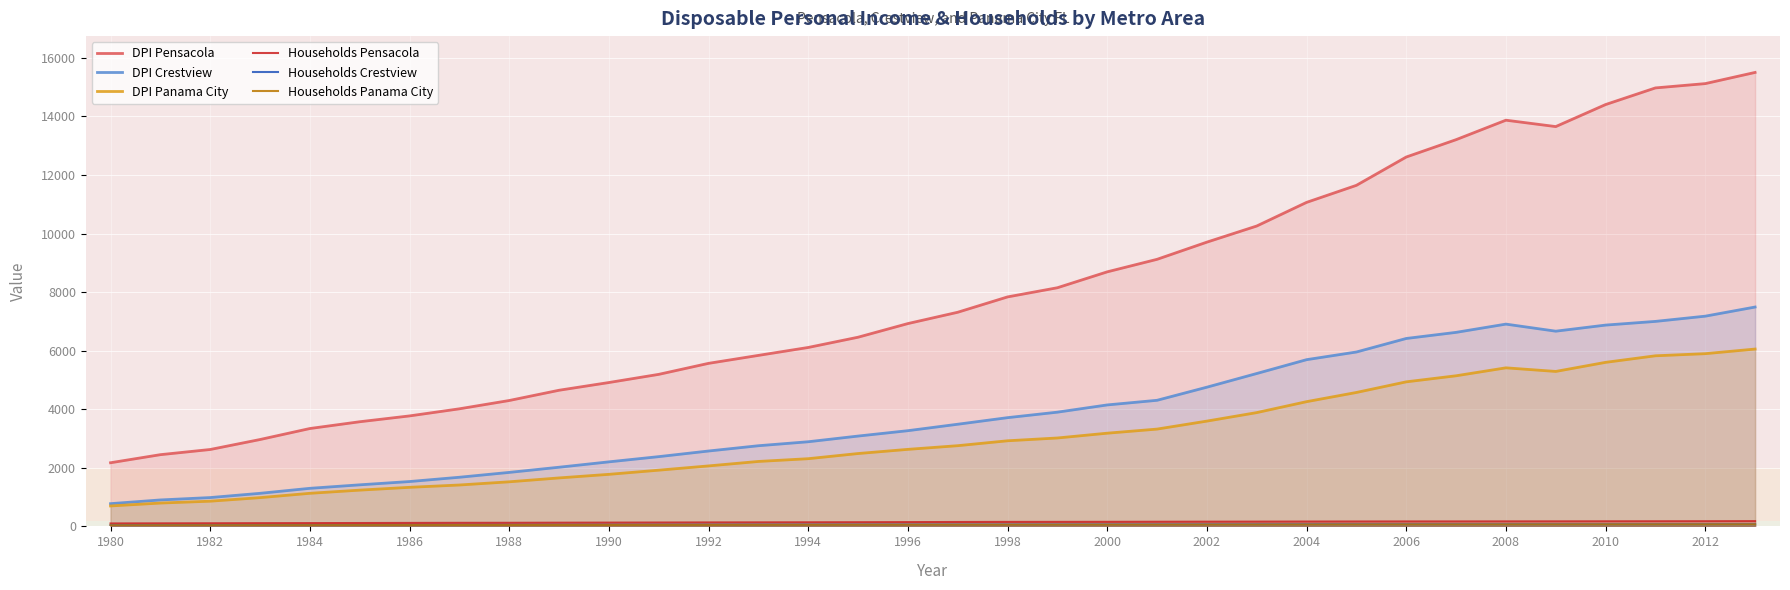

True or false: DPI Panama City has a value of 1334.3 at 1986.

True